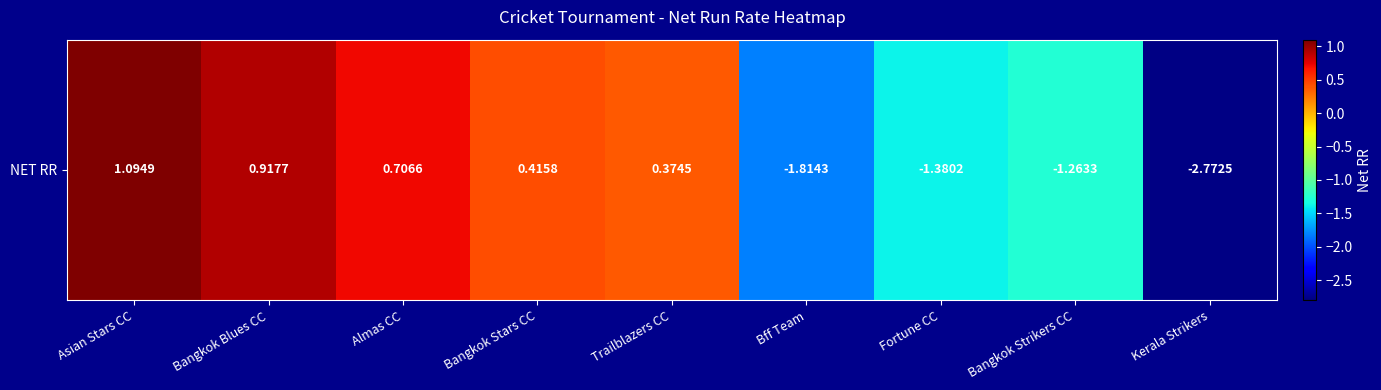

What is the sum of the values at Kerala Strikers and Bangkok Blues CC?

-1.9